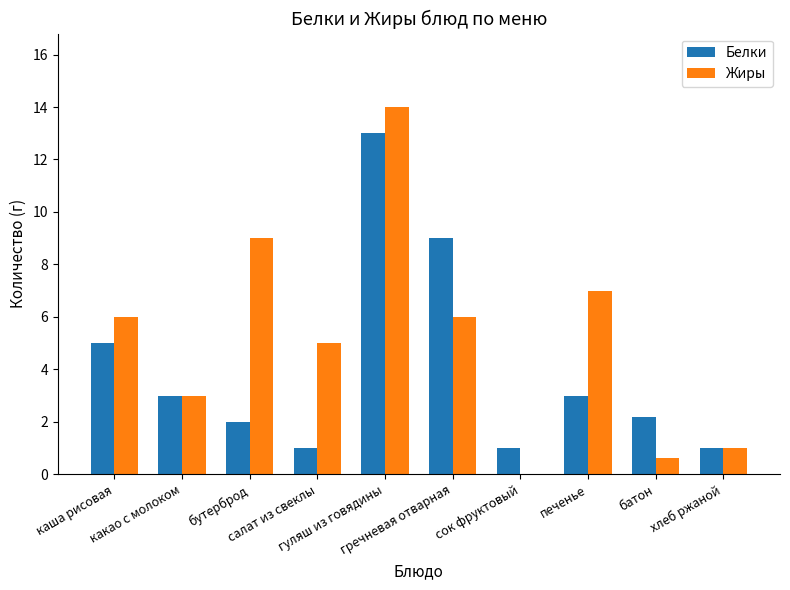

What is the approximate value of Жиры at хлеб ржаной?

1.0